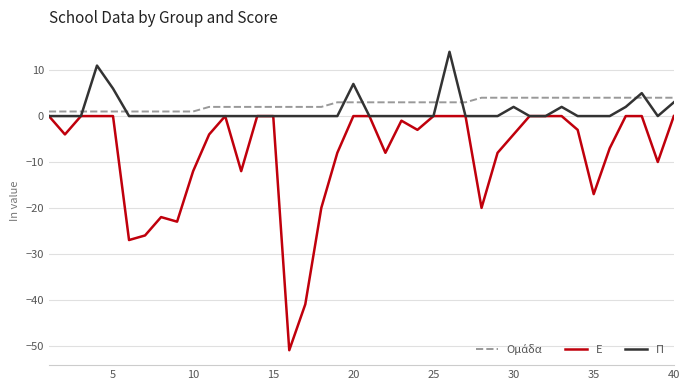

Which series has the largest range (max minus min)?

Ε